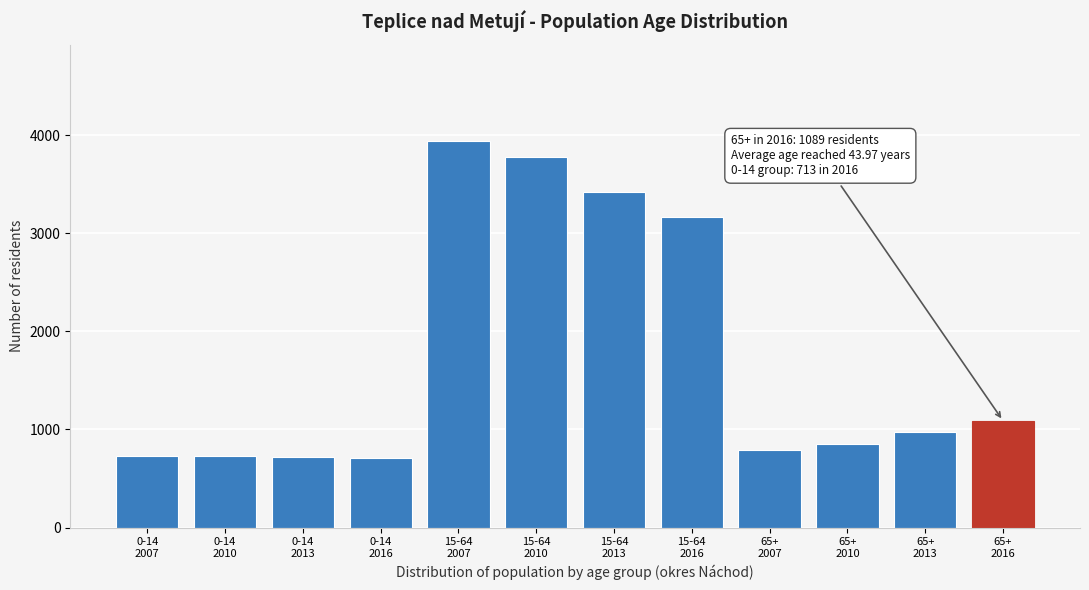

What is the value of the 3rd bar from the left?

719